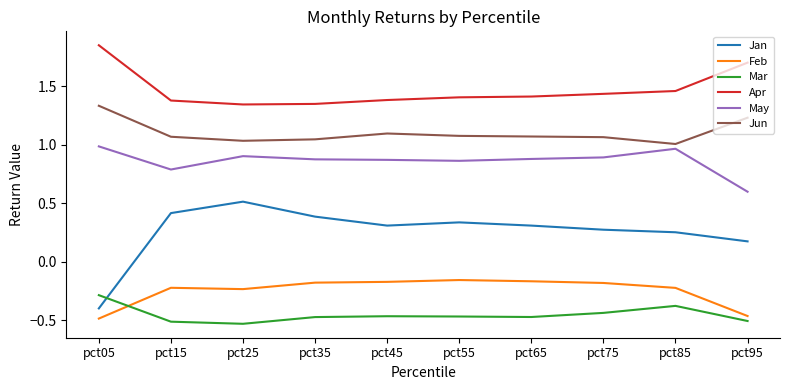

What is the maximum value for Mar?

-0.3